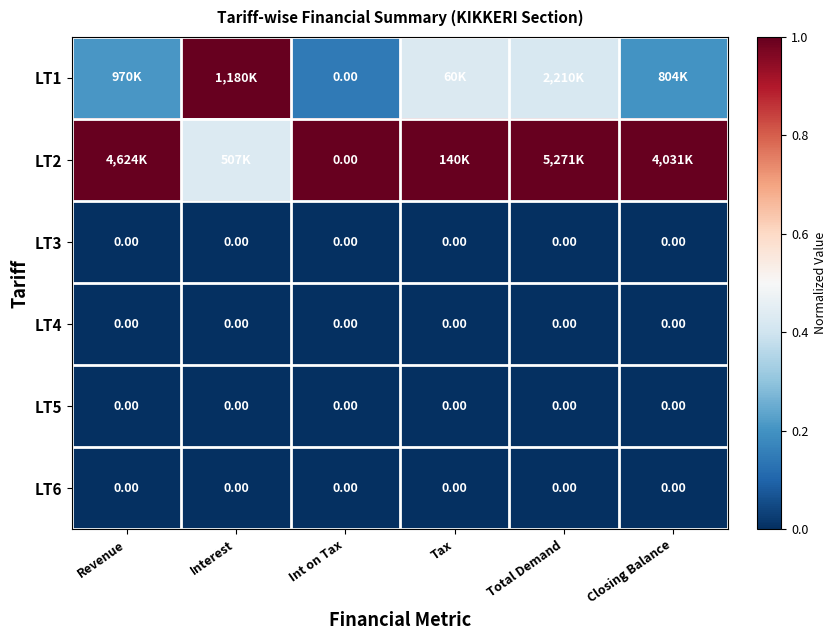

The LT5 series shows 0.0 at Closing Balance. True or false?

True